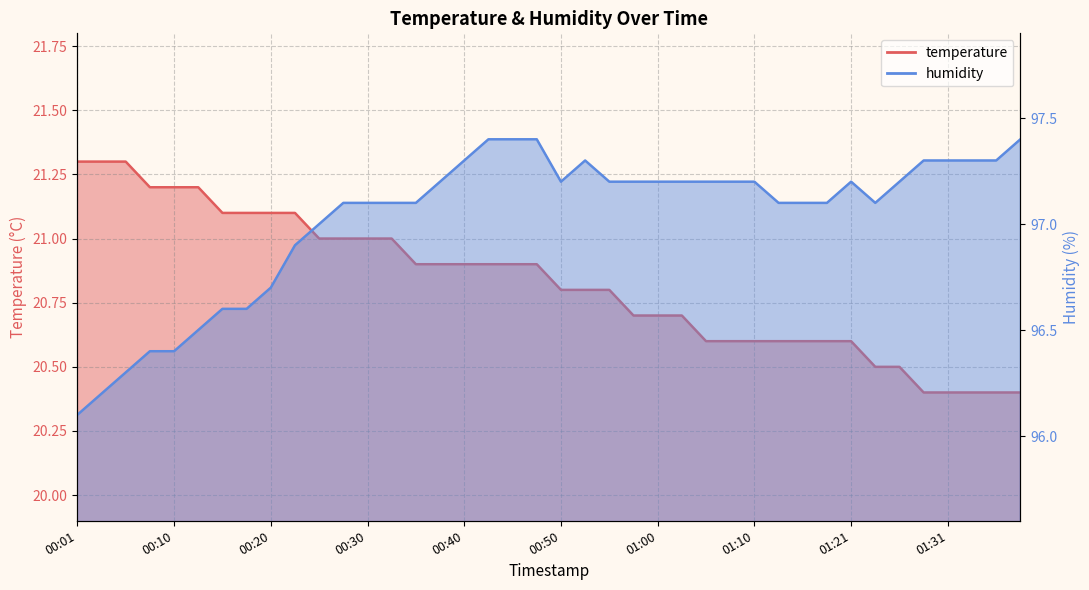

True or false: temperature and humidity intersect in this chart.

False